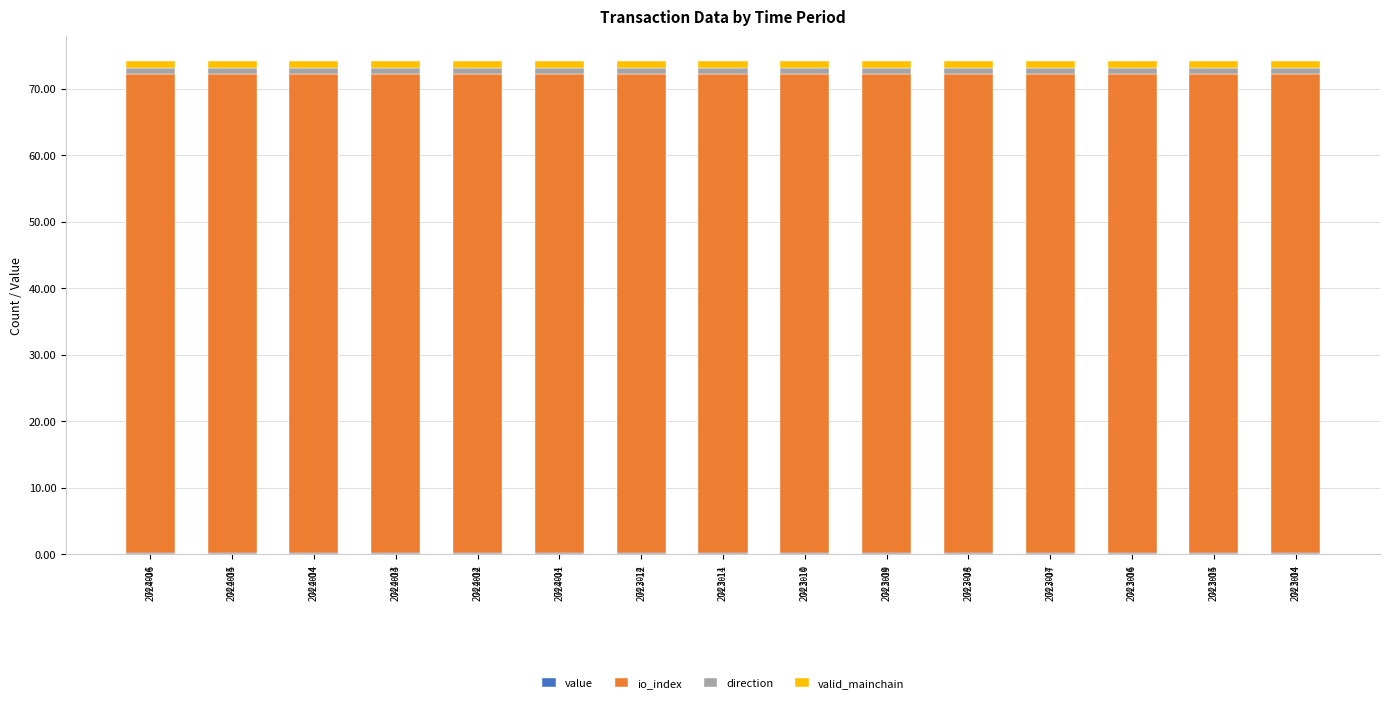

Count the number of categories in the chart.

15